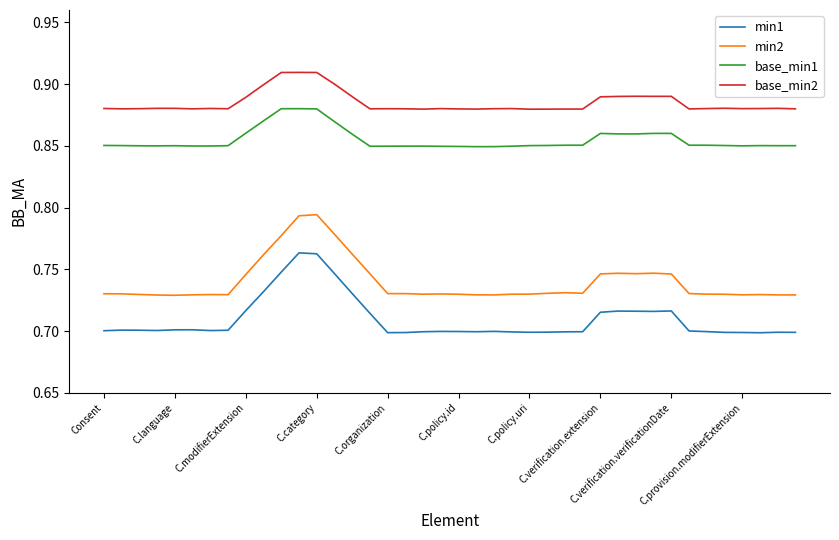

True or false: min1 has more than 1 interior local peaks.

True